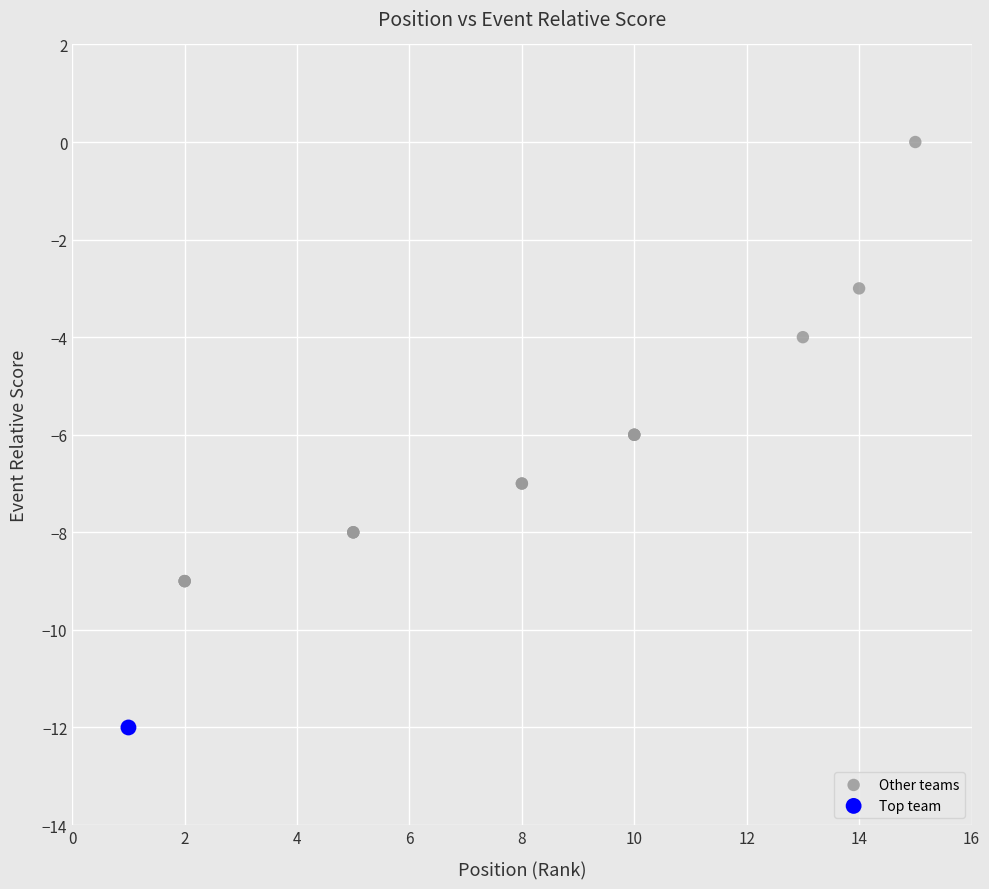

What are all the series names shown in the legend?

Other teams, Top team